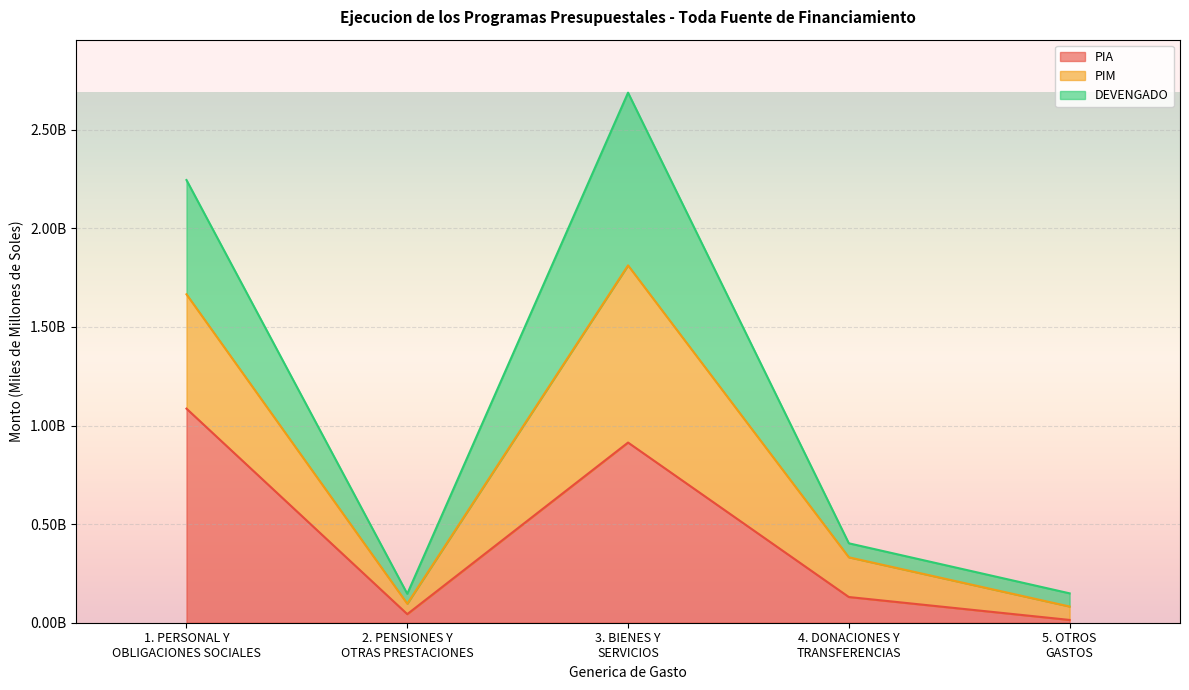

True or false: PIM has a value of 0.1 at 4. DONACIONES Y
TRANSFERENCIAS.

False